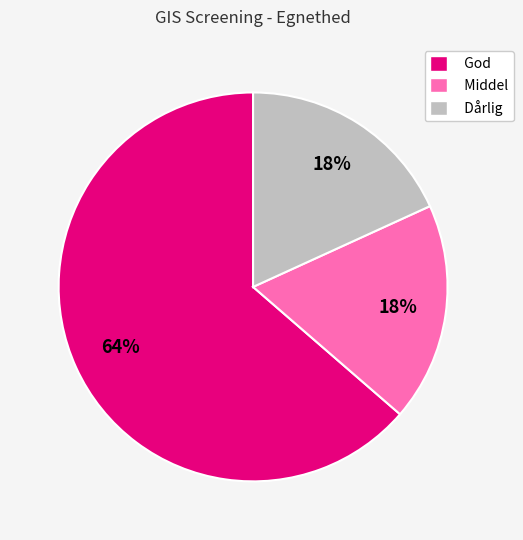

Which slice is the largest?

God